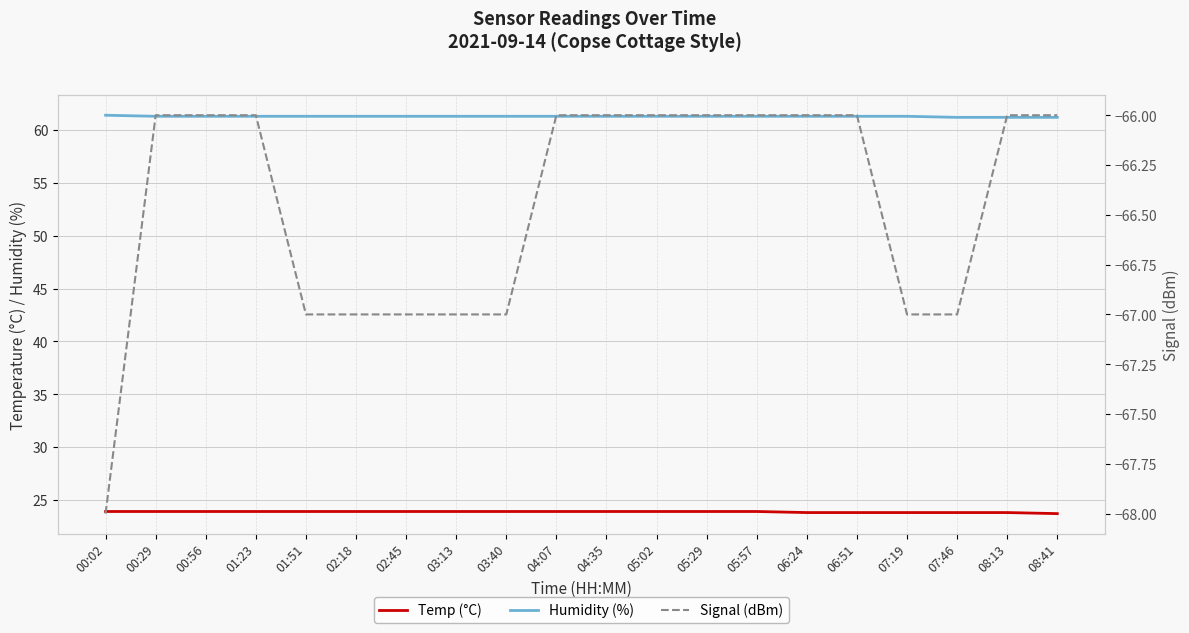

What is the spread (max minus min) of values at 07:46?

128.2